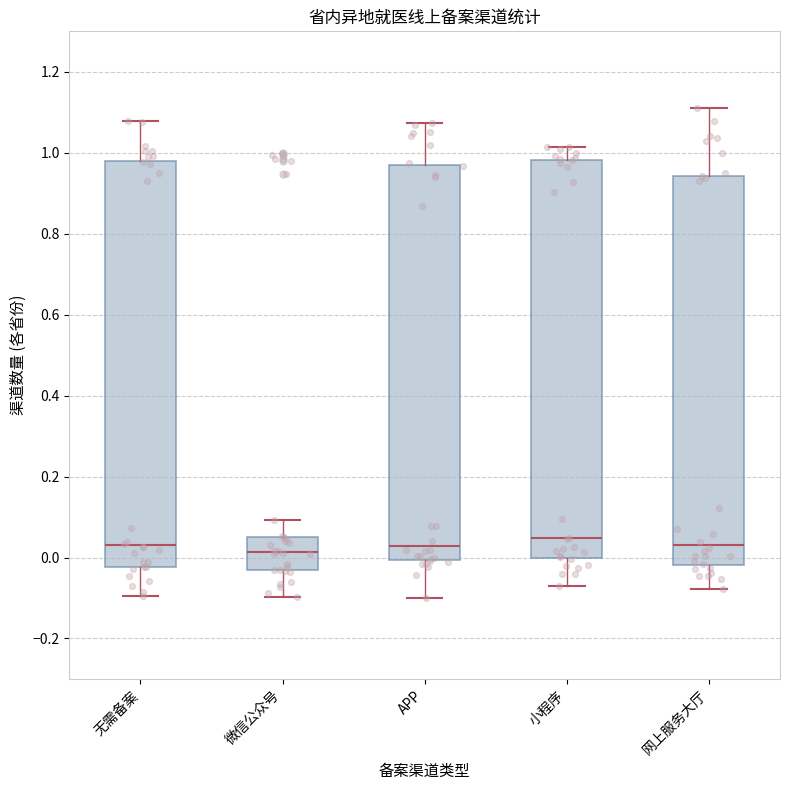

Reading left to right, transcribe this box plot: for each box, give where its median line is, the range the box spans, and where its two whiskers end, as read against the y-axis. The values are not printed on the chart, so give them approximately, as read against the axis.

无需备案: median 0.02, box -0.02 to 0.98, whiskers -0.10 to 1.08
微信公众号: median 0.02, box -0.04 to 0.06, whiskers -0.10 to 0.10
APP: median 0.02, box 0.00 to 0.96, whiskers -0.10 to 1.08
小程序: median 0.04, box 0.00 to 0.98, whiskers -0.08 to 1.02
网上服务大厅: median 0.04, box -0.02 to 0.94, whiskers -0.08 to 1.10